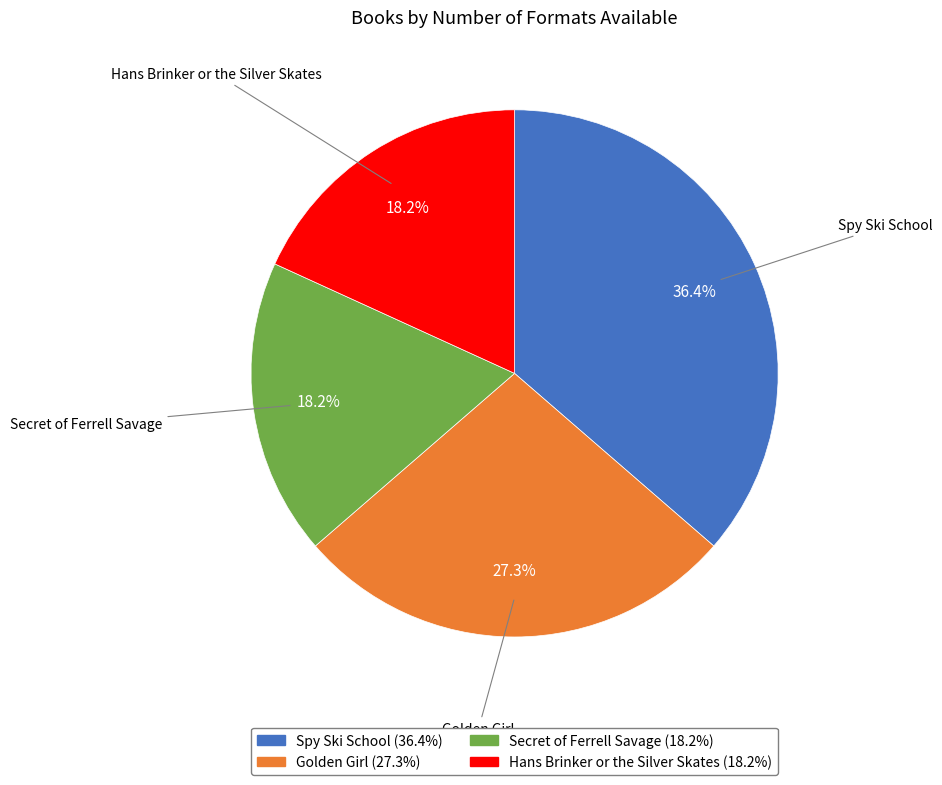

Between Spy Ski School and Golden Girl, which is larger?

Spy Ski School